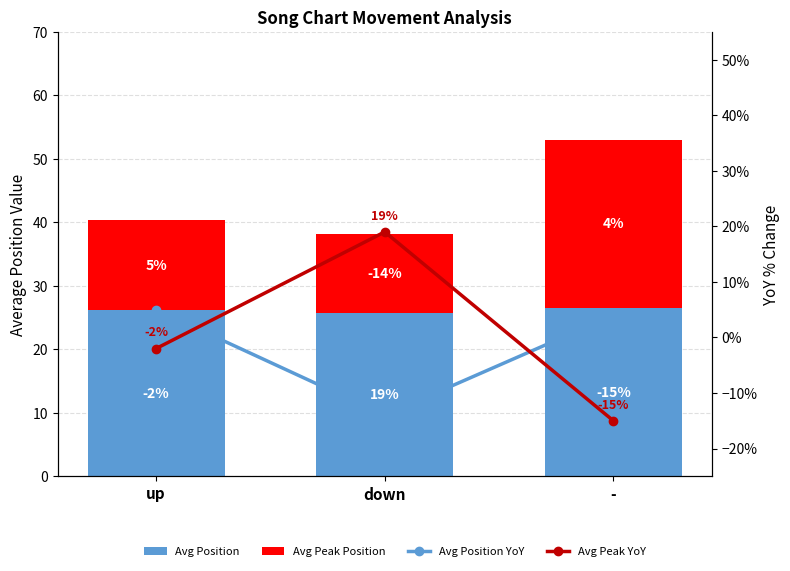

True or false: Avg Peak Position has a value of 26.5 at -.

True